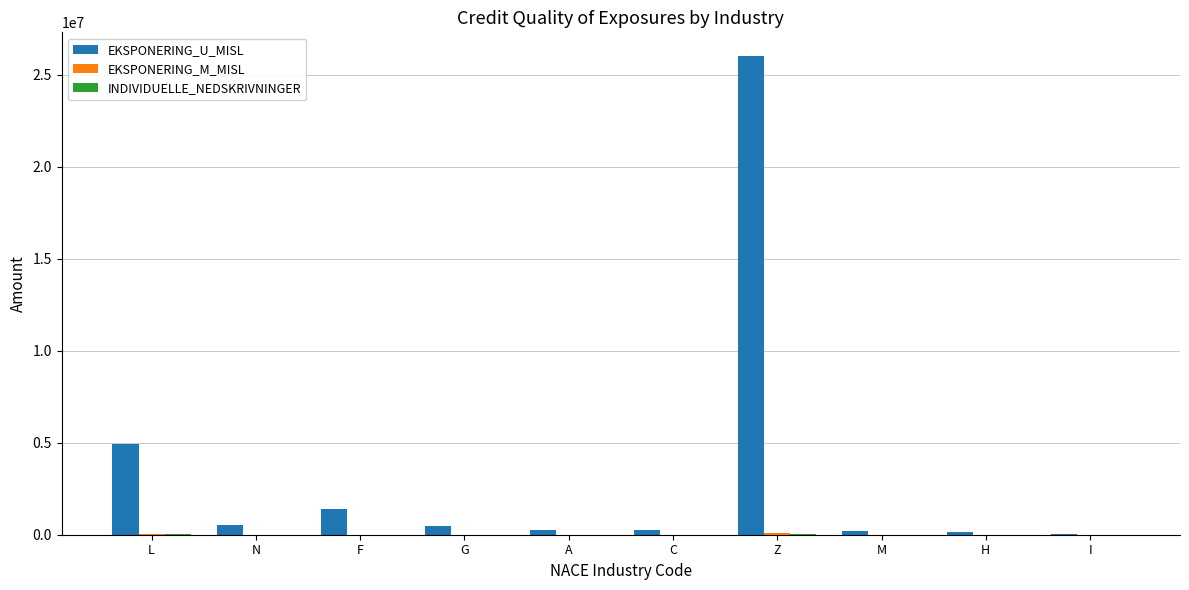

Which label corresponds to the largest value in the chart?

Z